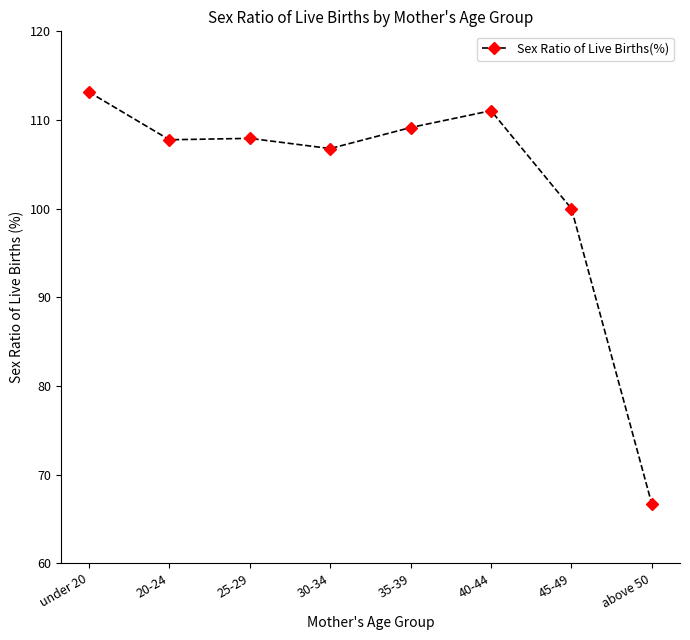

What is the label of the 4th point from the right?

35-39